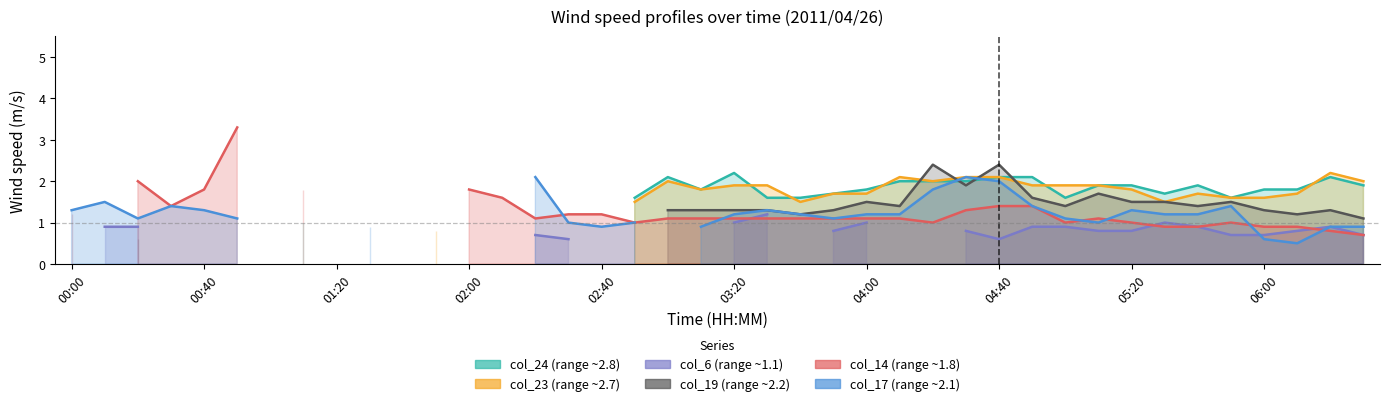

What is the difference between the col_23 (2.712) values at 34 and 22?

0.2